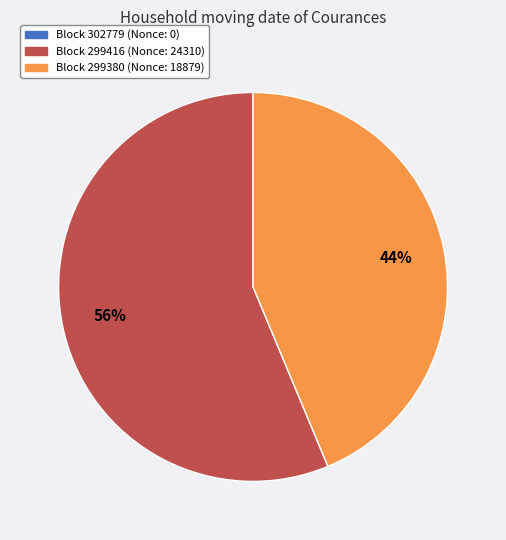

Does any single category account for the majority?

Yes